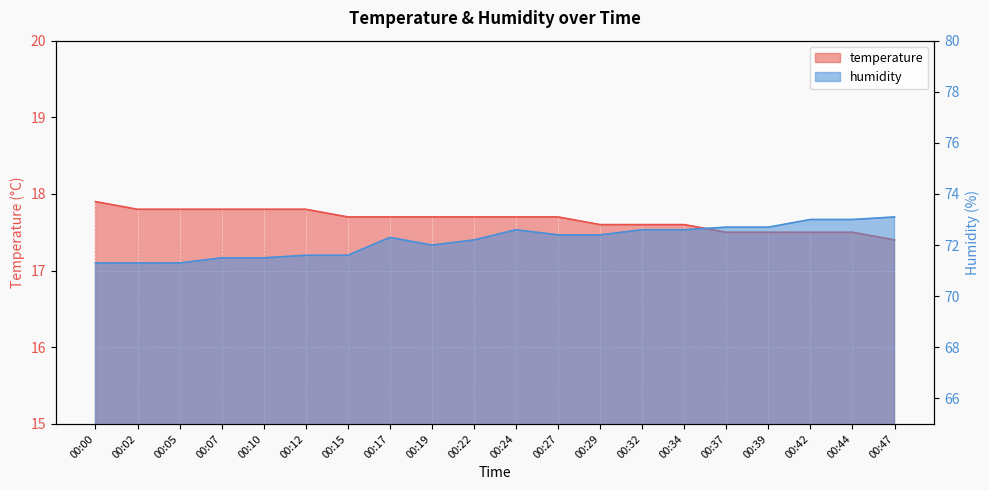

At which label does humidity reach its peak?

00:47